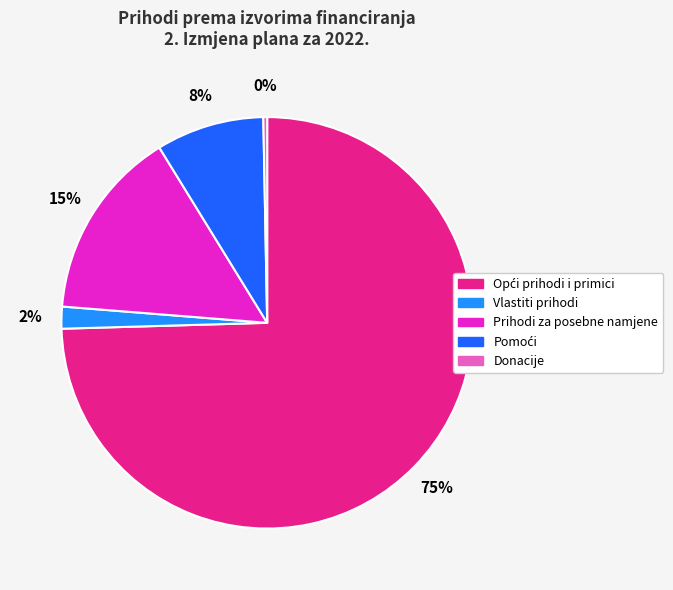

Which category has the smallest portion of the pie?

Donacije